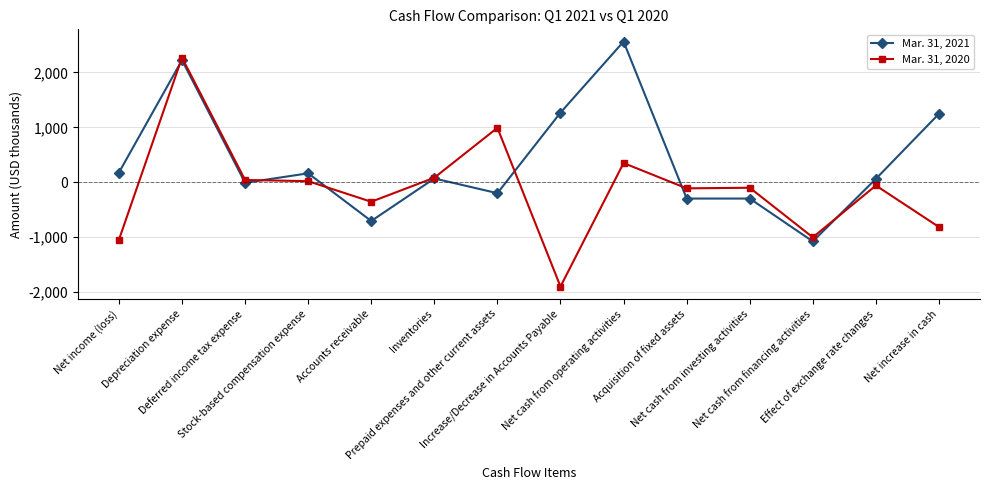

What are all the series names shown in the legend?

Mar. 31, 2021, Mar. 31, 2020